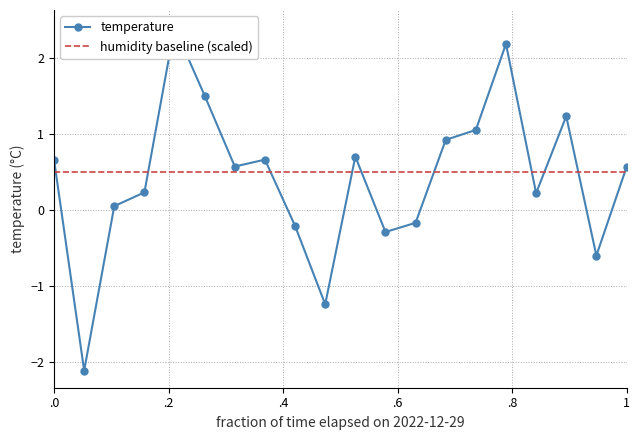

How many points are higher than both their immediate neighbors (excluding endpoints)?

5